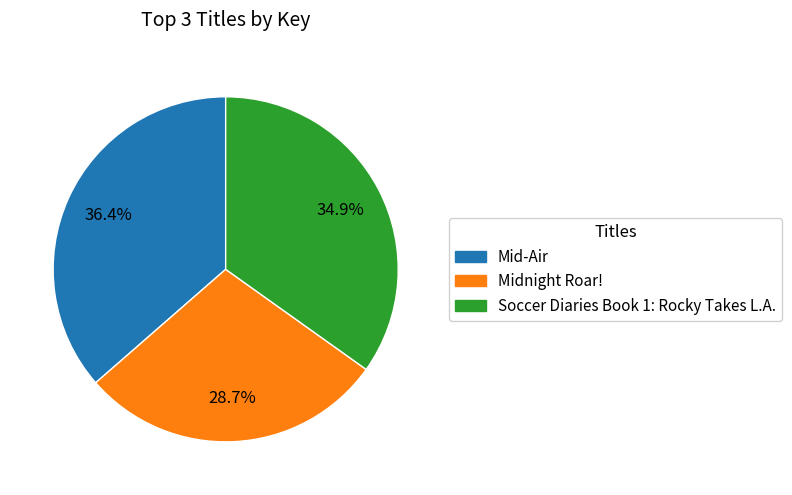

To the nearest percent, what is the average slice percentage?

33%